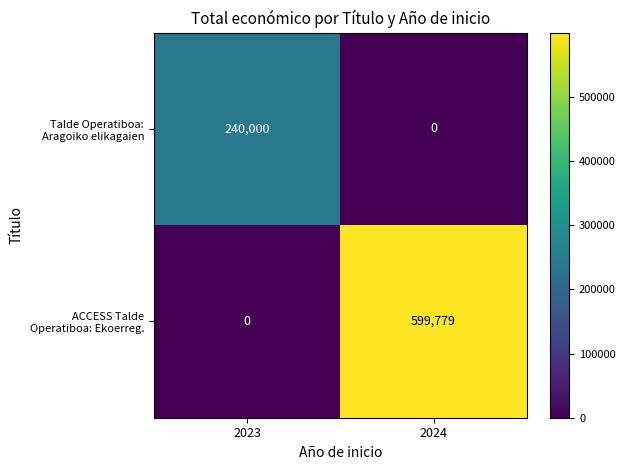

What is the difference between the highest and lowest values at 2023?

240000